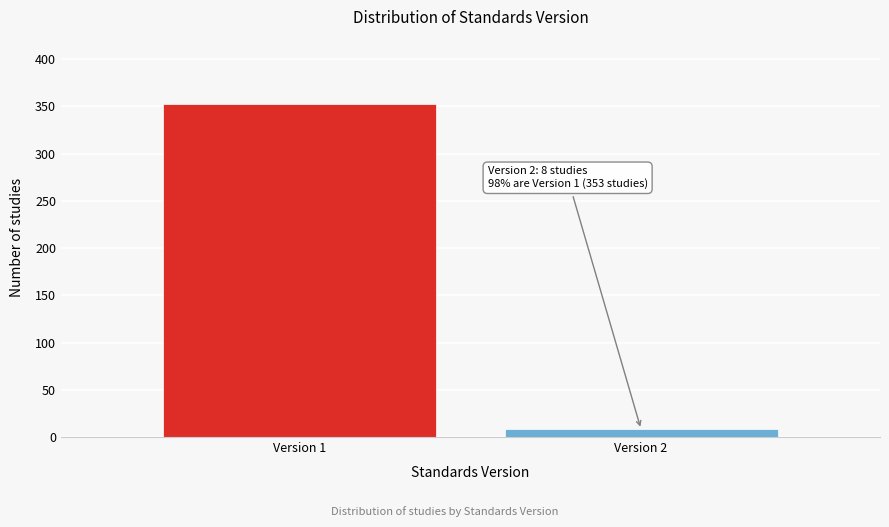

Reading right to left, list all the values displayed in this chart.

8	353